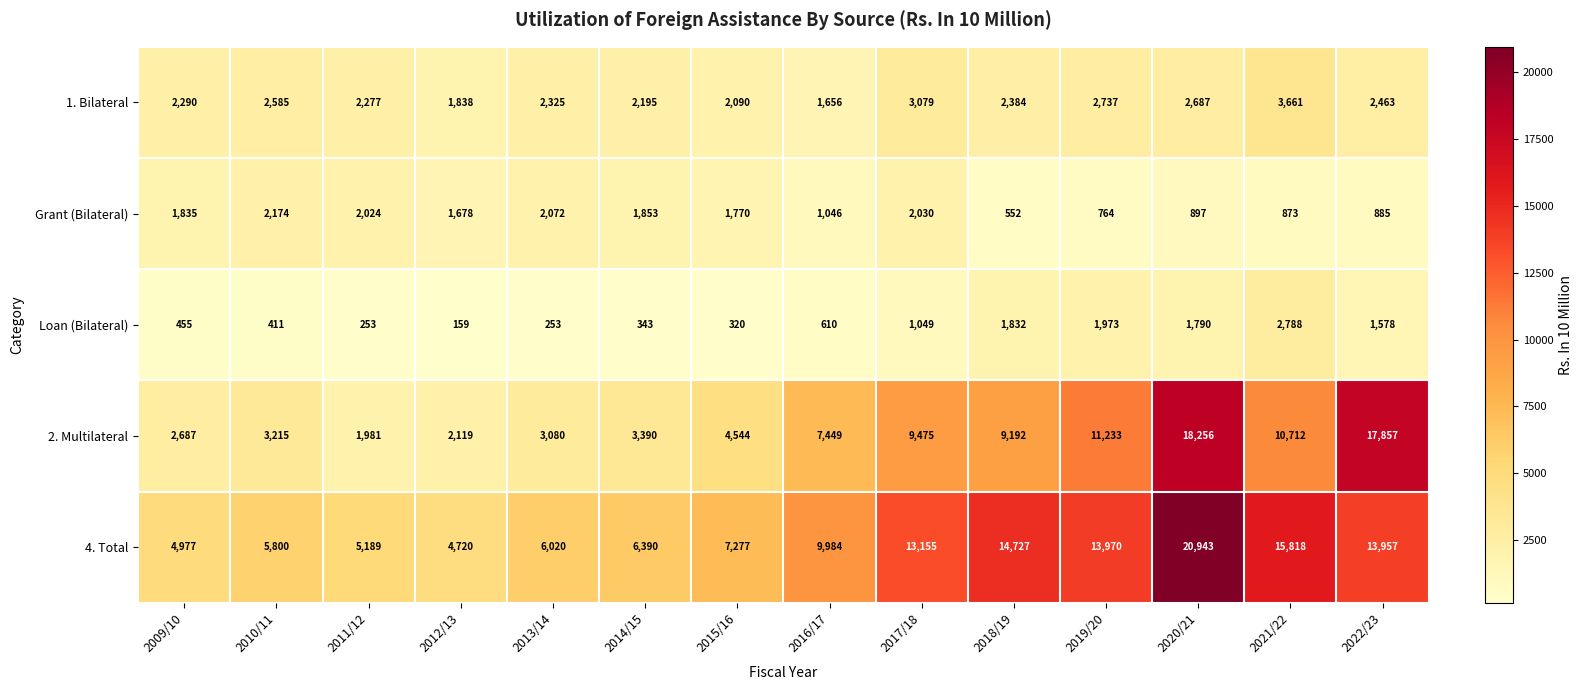

Where is 1. Bilateral nearest to the value 2658?

2020/21